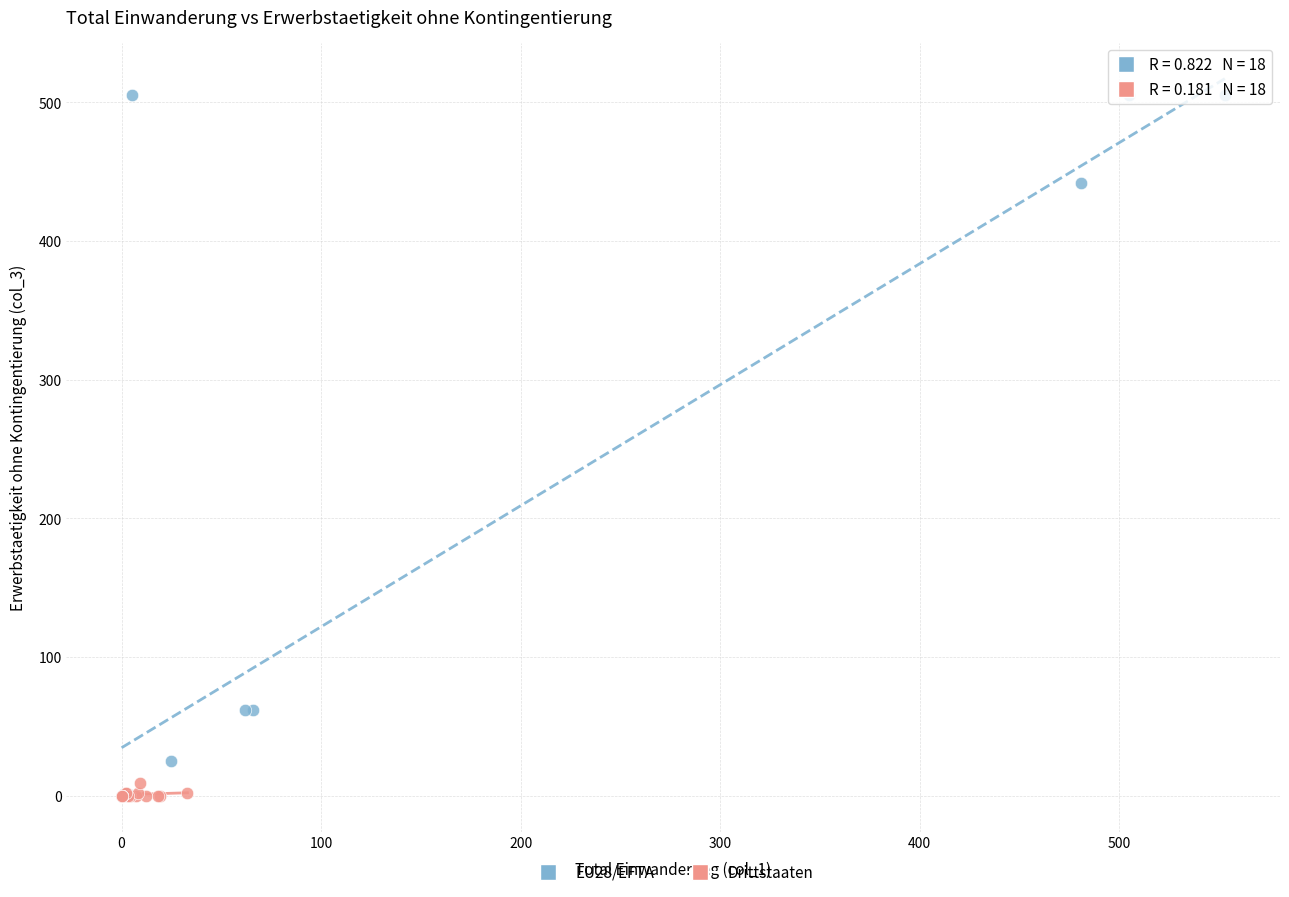

Which series has the widest spread of Y values?

EU28/EFTA